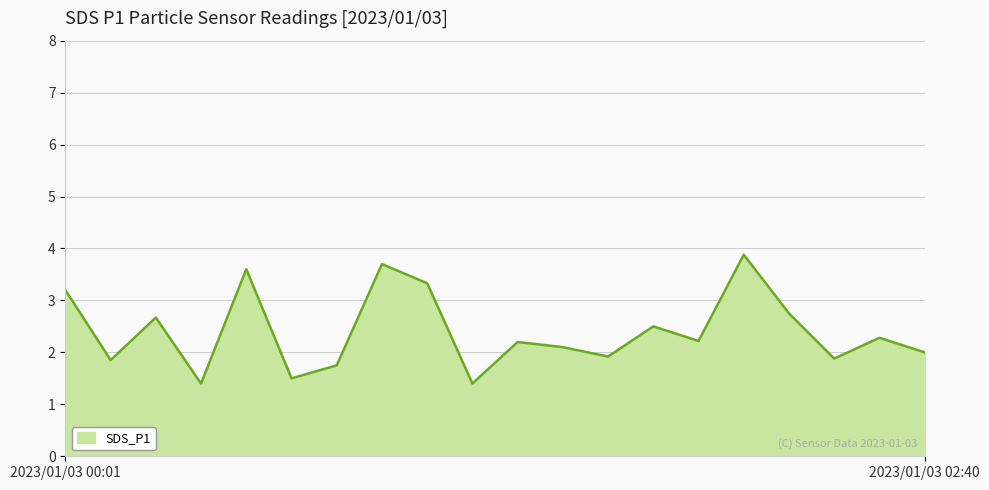

What is the difference between the maximum and minimum values?

2.5